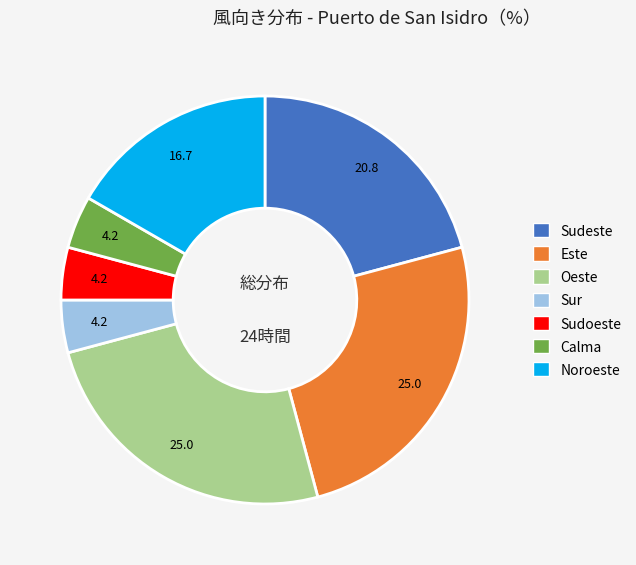

Is the sum of Este and Sudeste greater than half?

No